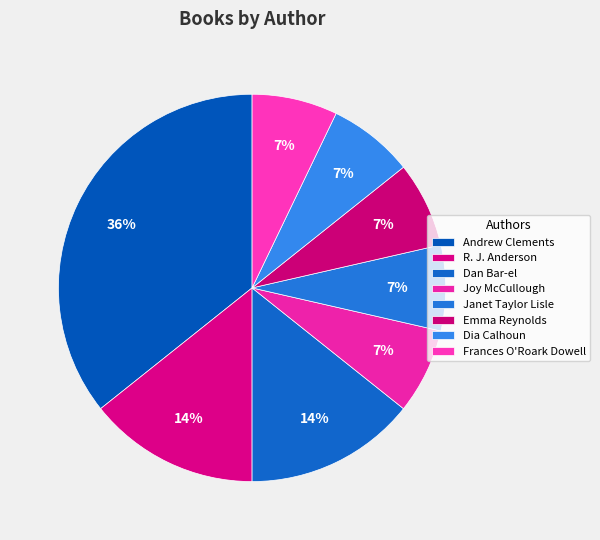

Count the number of slices in the pie.

8